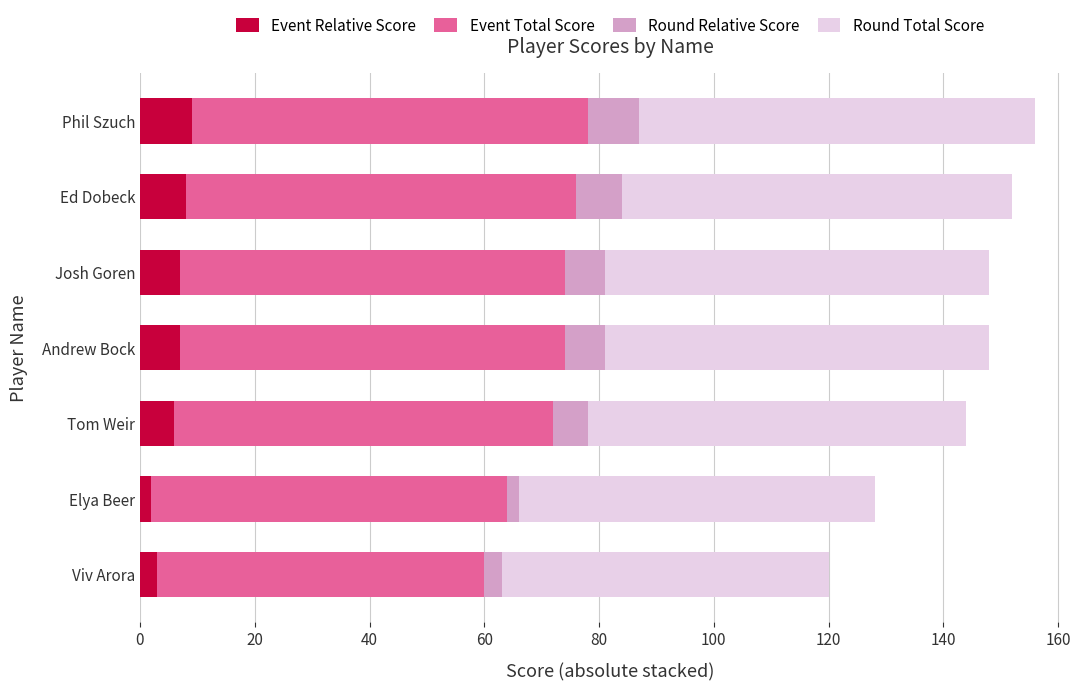

What is the total value across all series at Tom Weir?

144